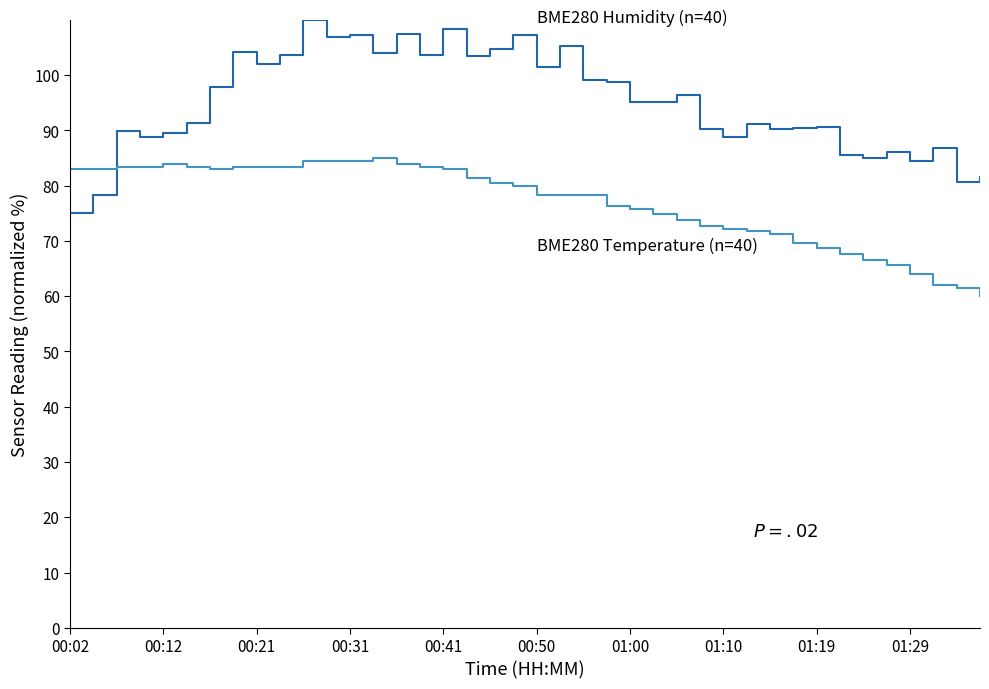

What is the greatest value displayed?

110.0